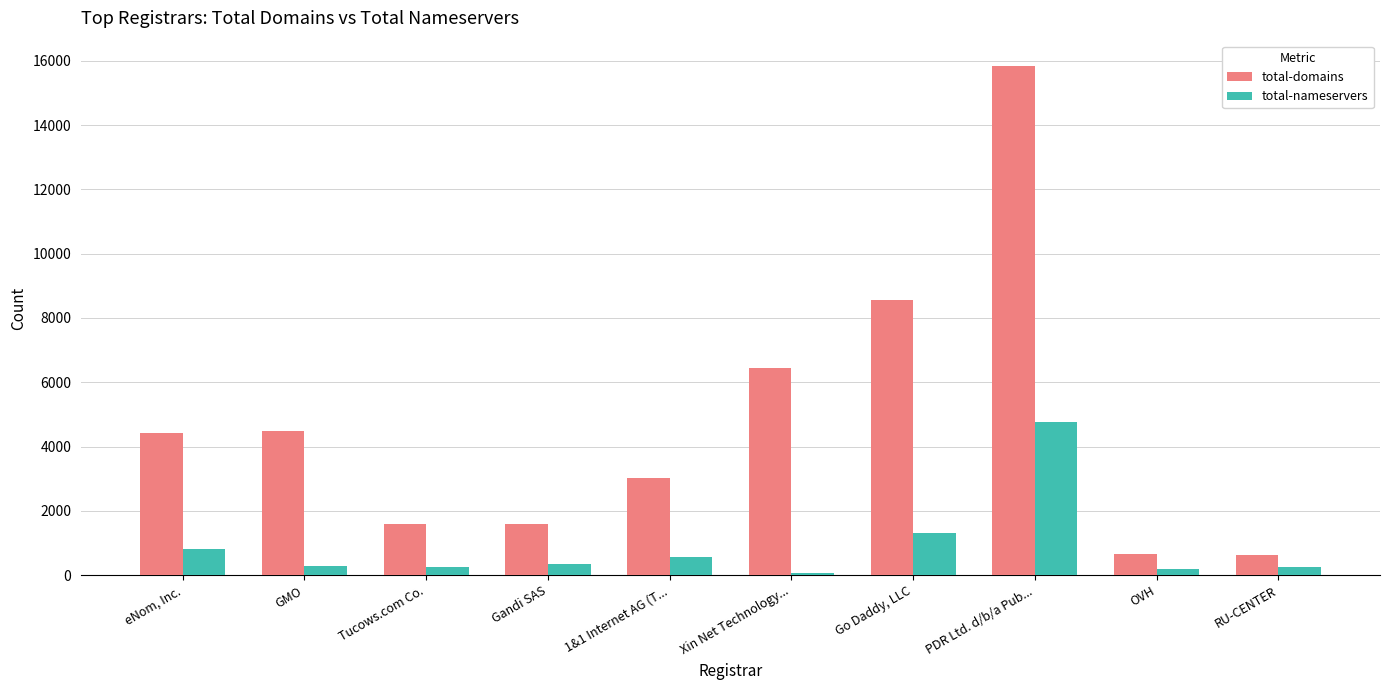

At how many categories does at least one series exceed 2385?

6